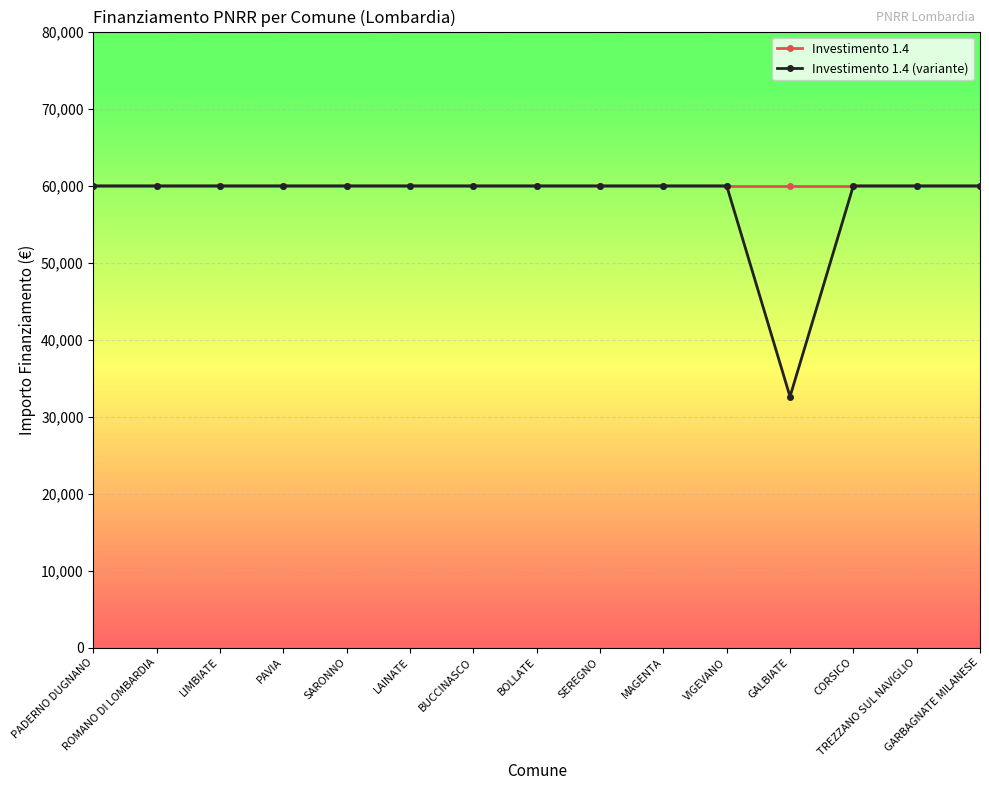

What is the maximum value for Investimento 1.4 (variante)?

59966